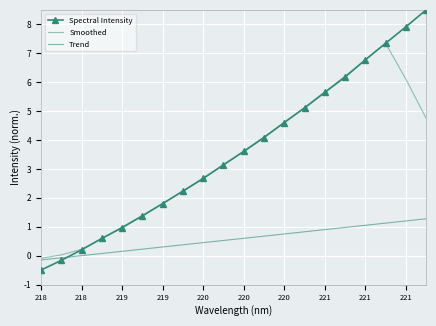

How many times do Spectral Intensity and Trend cross each other?

1